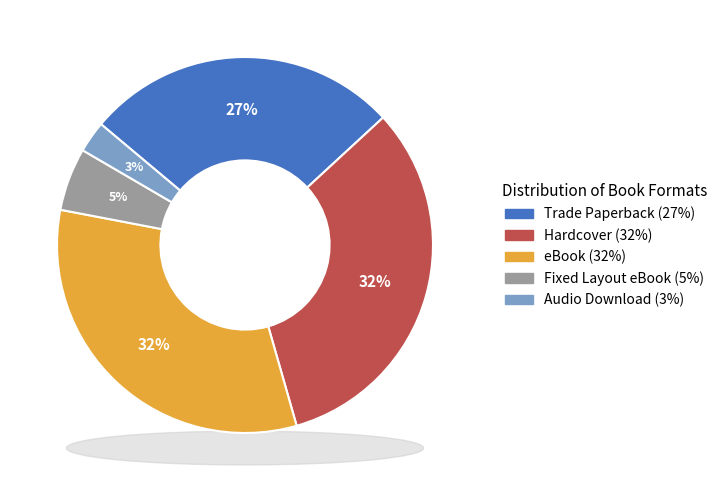

To the nearest percent, what percentage of the pie is Trade Paperback?

27%